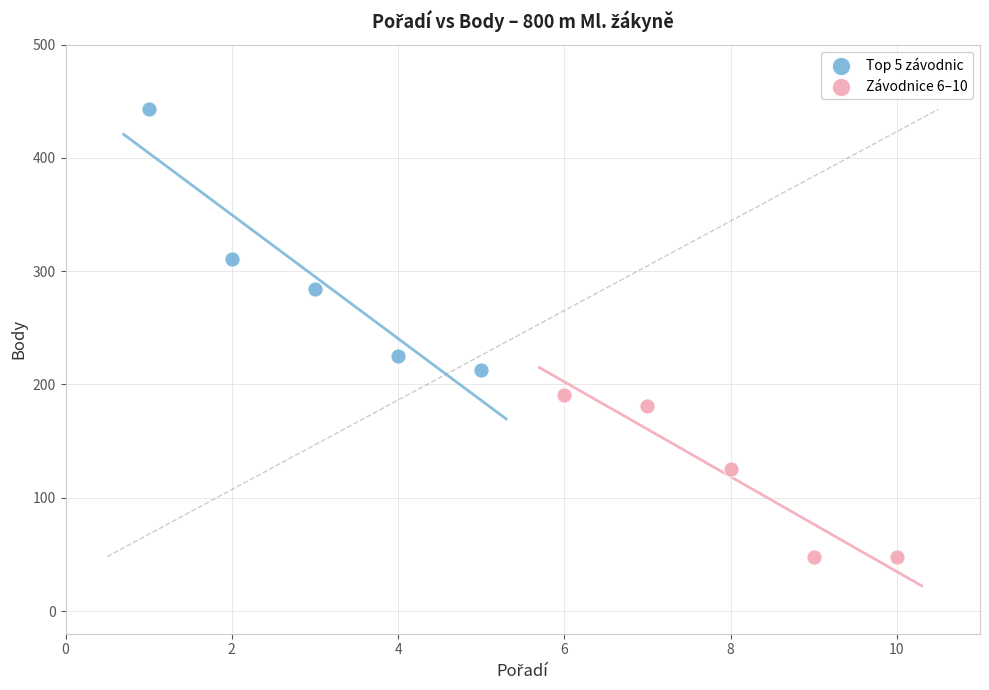

Which series has the largest Y range (max minus min)?

Top 5 závodnic